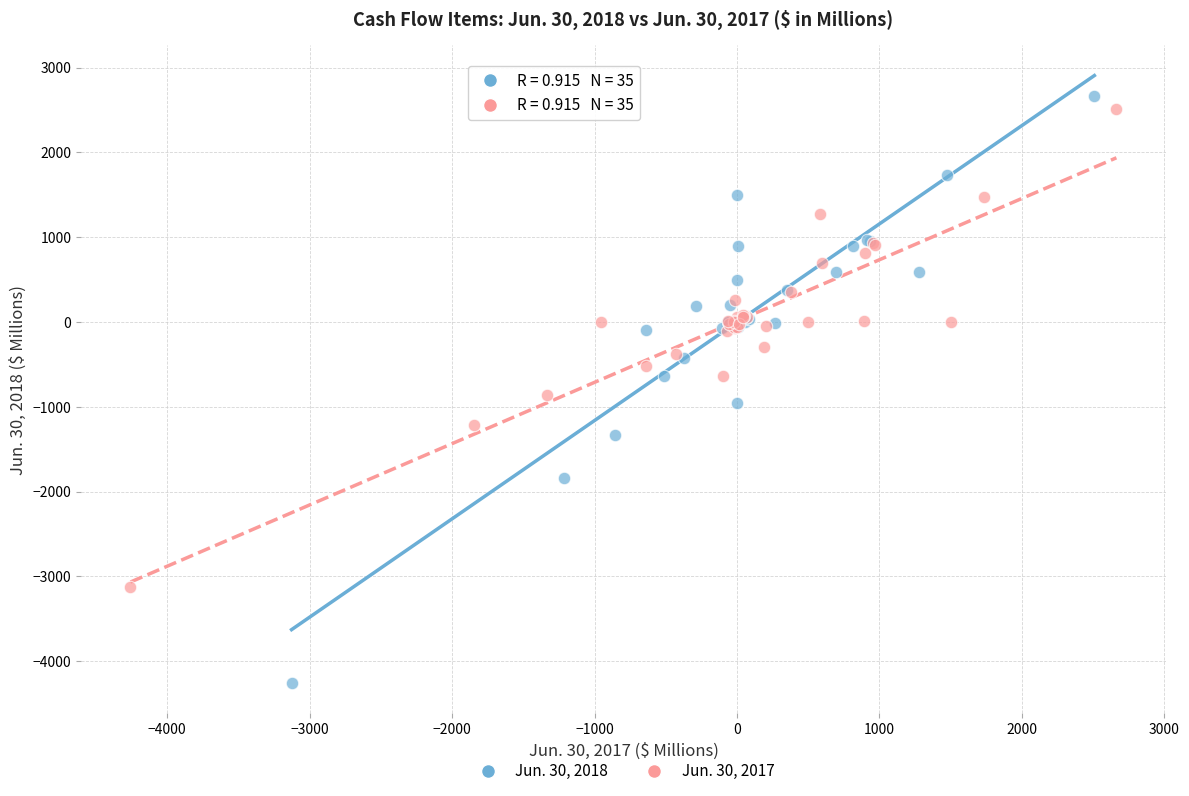

Which series contains the lowest Y value?

Jun. 30, 2018